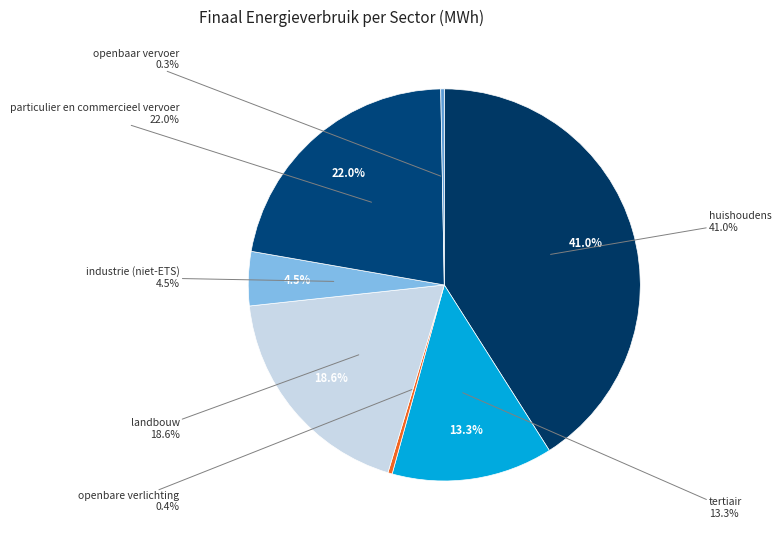

Combined, what portion of the pie is particulier en commercieel vervoer and huishoudens?

63.0%